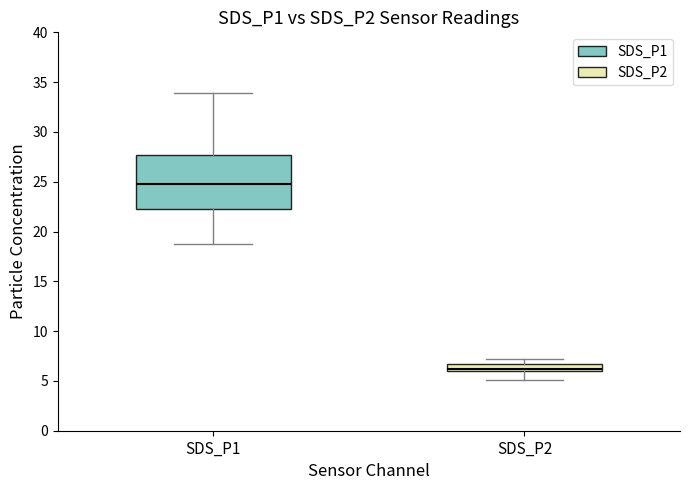

Which box's median line is the lowest?

SDS_P2